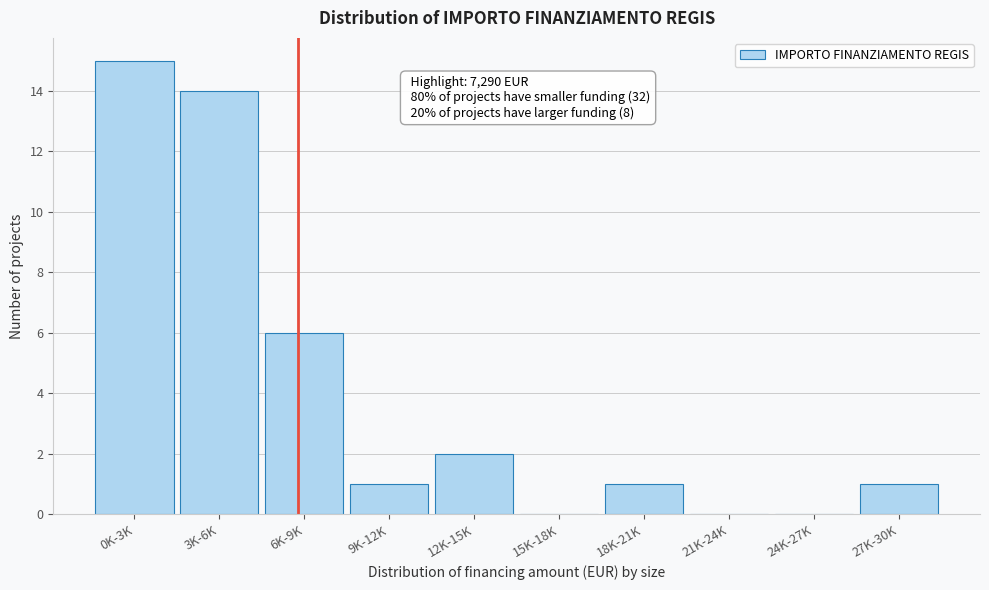

Reading left to right, transcribe all the data shown in this chart.

0K-3K=15	3K-6K=14	6K-9K=6	9K-12K=1	12K-15K=2	15K-18K=0	18K-21K=1	21K-24K=0	24K-27K=0	27K-30K=1